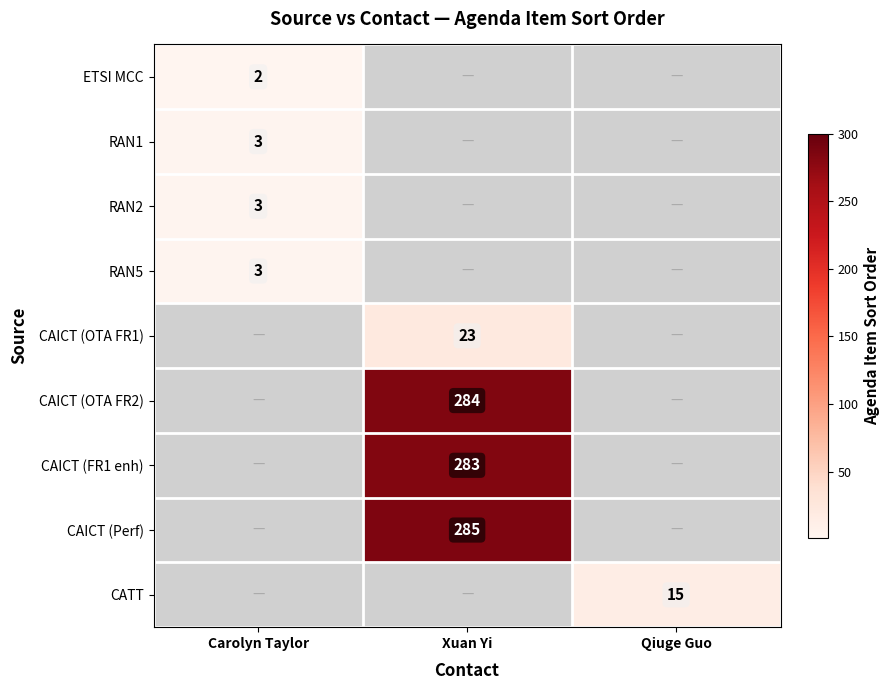

Is it true that CATT equals 5 at Qiuge Guo?

False